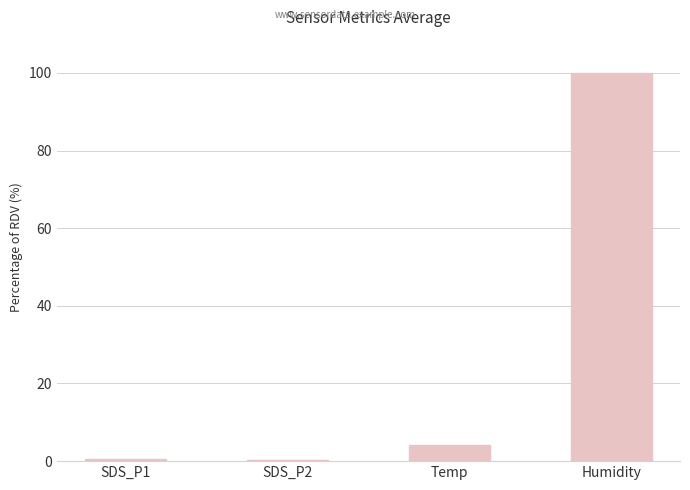

Are the bars horizontal?

No